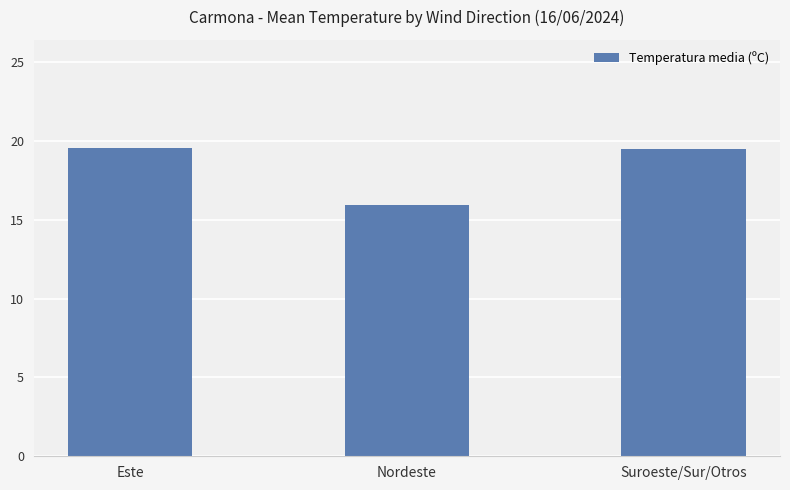

True or false: the data shows 28.5 at Este.

False